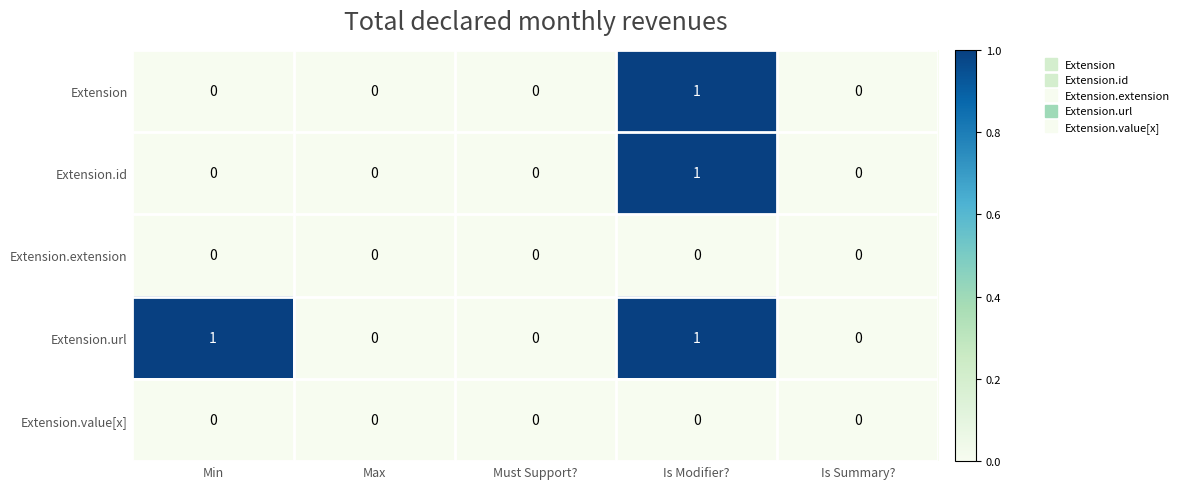

Reading left to right, list all the values displayed in this chart.

Extension: Min=0	Max=0	Must Support?=0	Is Modifier?=1	Is Summary?=0
Extension.id: Min=0	Max=0	Must Support?=0	Is Modifier?=1	Is Summary?=0
Extension.extension: Min=0	Max=0	Must Support?=0	Is Modifier?=0	Is Summary?=0
Extension.url: Min=1	Max=0	Must Support?=0	Is Modifier?=1	Is Summary?=0
Extension.value[x]: Min=0	Max=0	Must Support?=0	Is Modifier?=0	Is Summary?=0